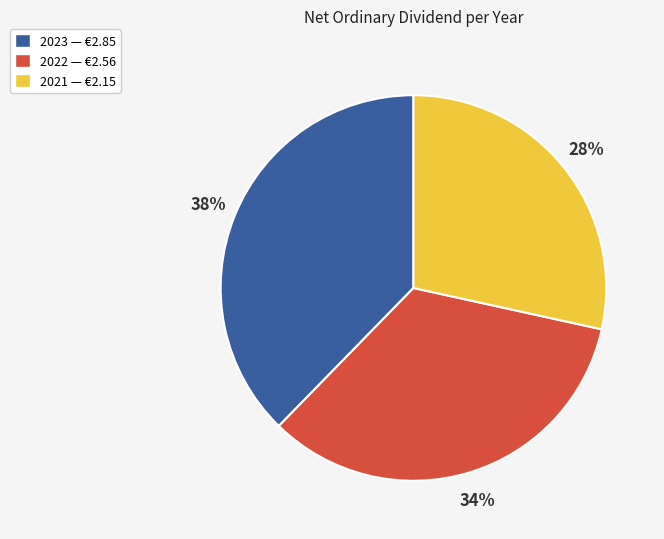

Is it true that 2021 is 38% of the pie?

False